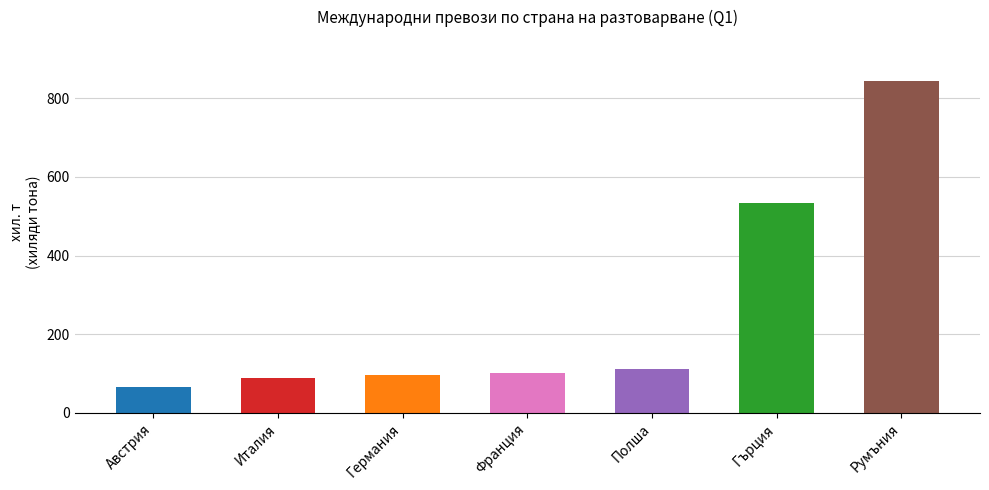

What is the label of the 5th bar from the left?

Полша